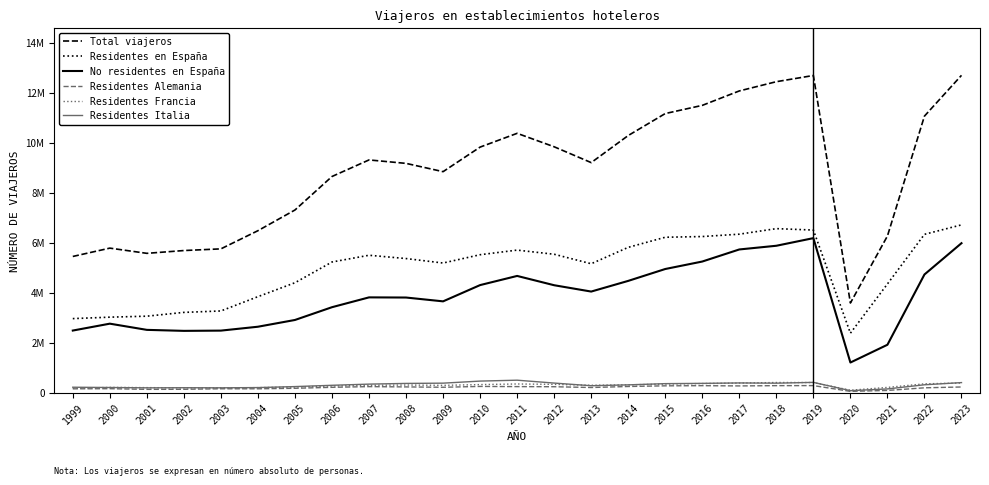

At how many categories does at least one series exceed 6727603?

17